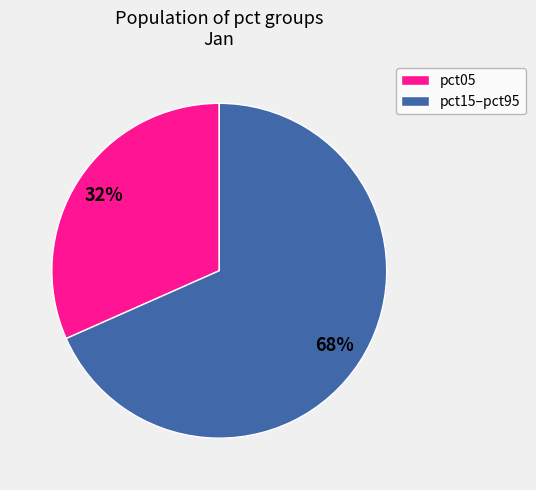

Approximately how many times larger is the value at pct05 compared to pct15–pct95?

0.5